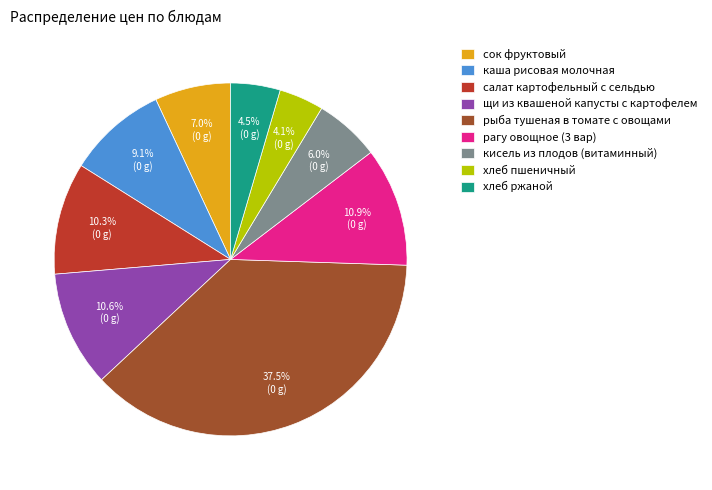

What is the ratio of the value at кисель из плодов (витаминный) to the value at рыба тушеная в томате с овощами?

0.2